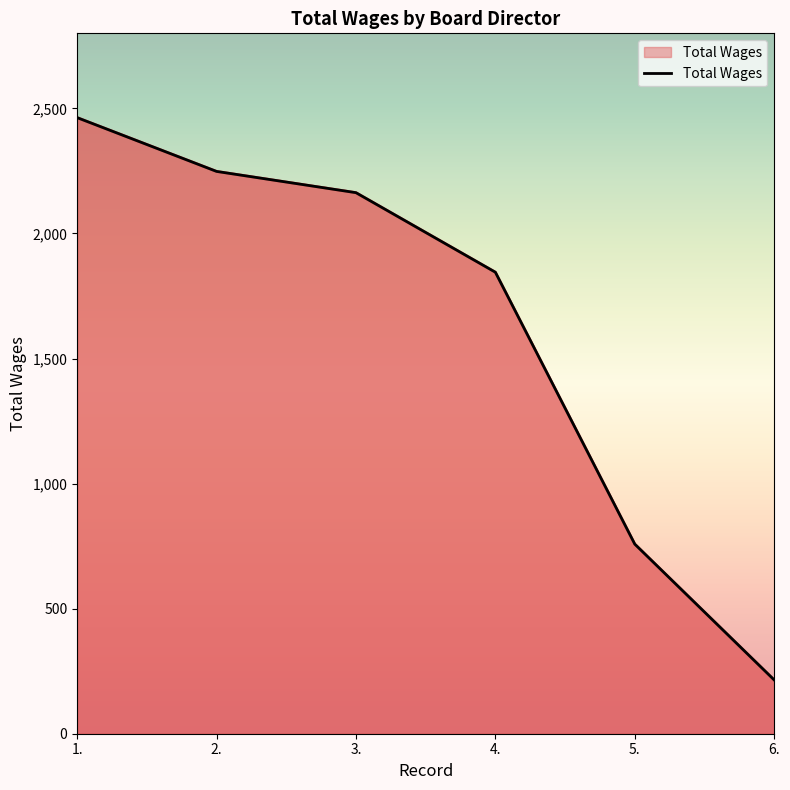

Between 1. and 3., which is larger?

1.